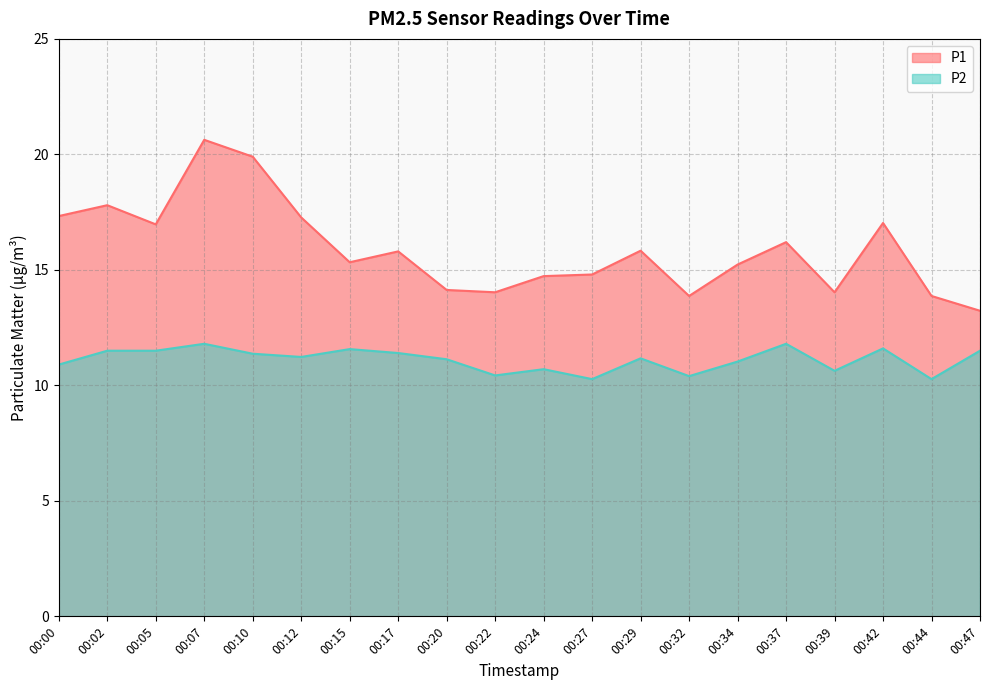

Rank the series by their maximum value, from lowest to highest.

P2, P1